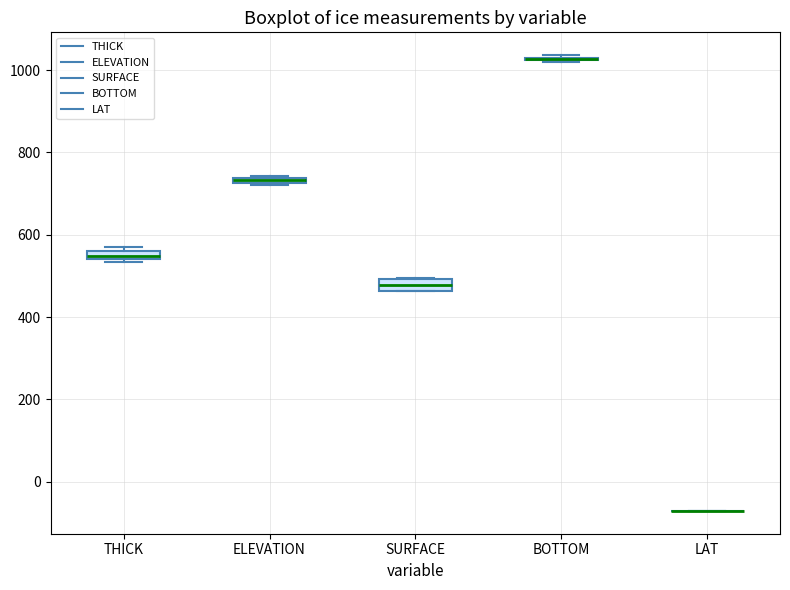

Where is the lower edge of the box for THICK on the y-axis? The values are not printed on the chart, so give them approximately, as read against the axis.

540